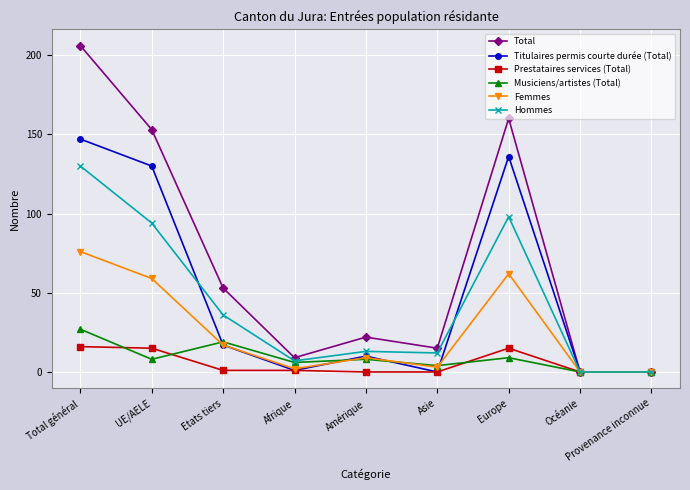

At which category does Total reach its first local peak?

Amérique